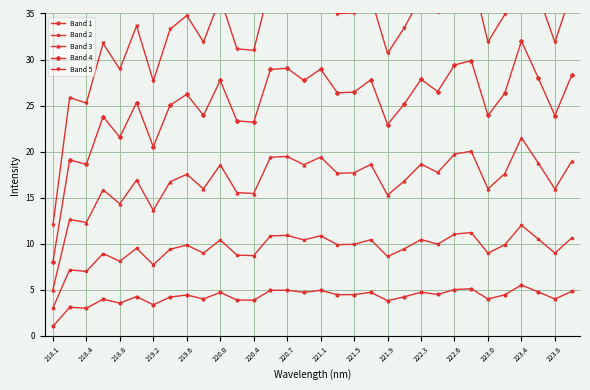

True or false: Band 5 and Band 1 cross at least once.

False